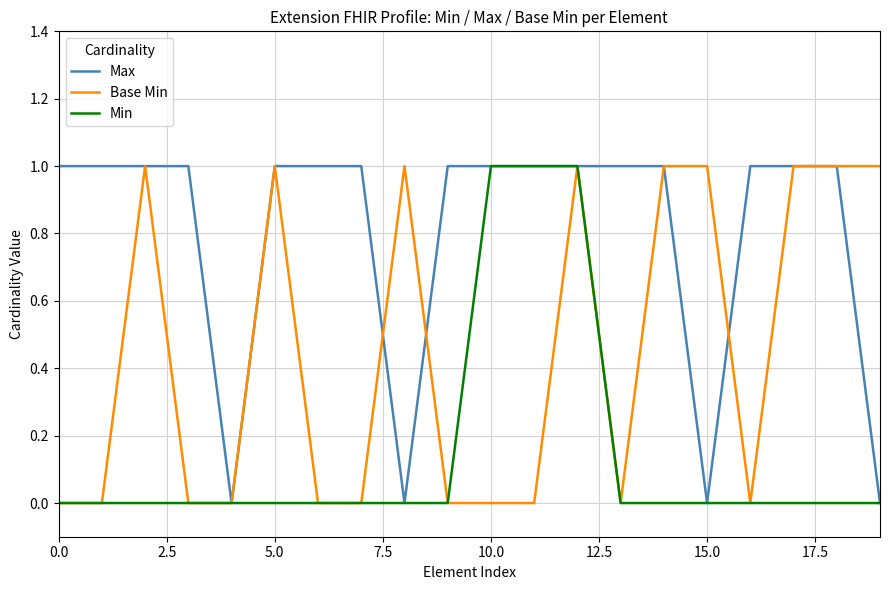

What is the greatest value displayed?

1